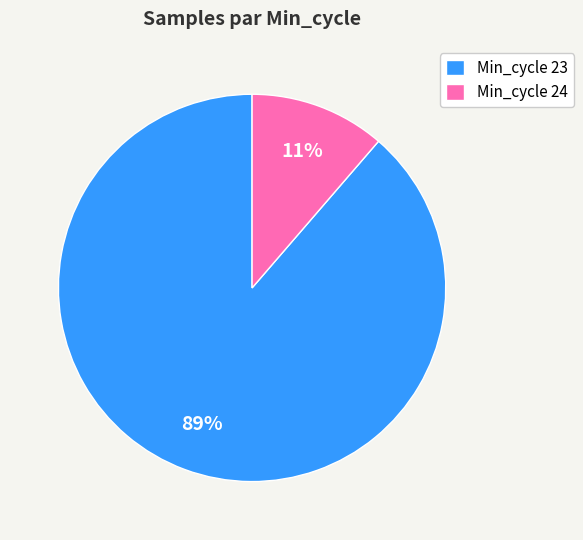

To the nearest percent, what portion does Min_cycle 24 represent?

11%